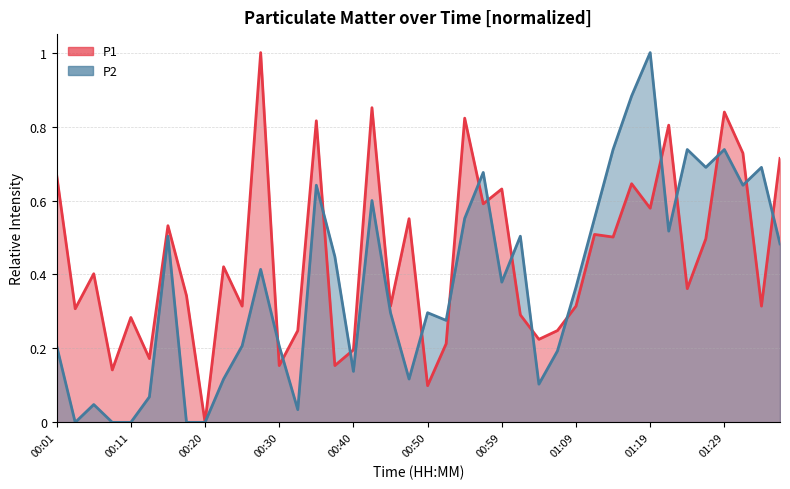

What are all the series names shown in the legend?

P1, P2